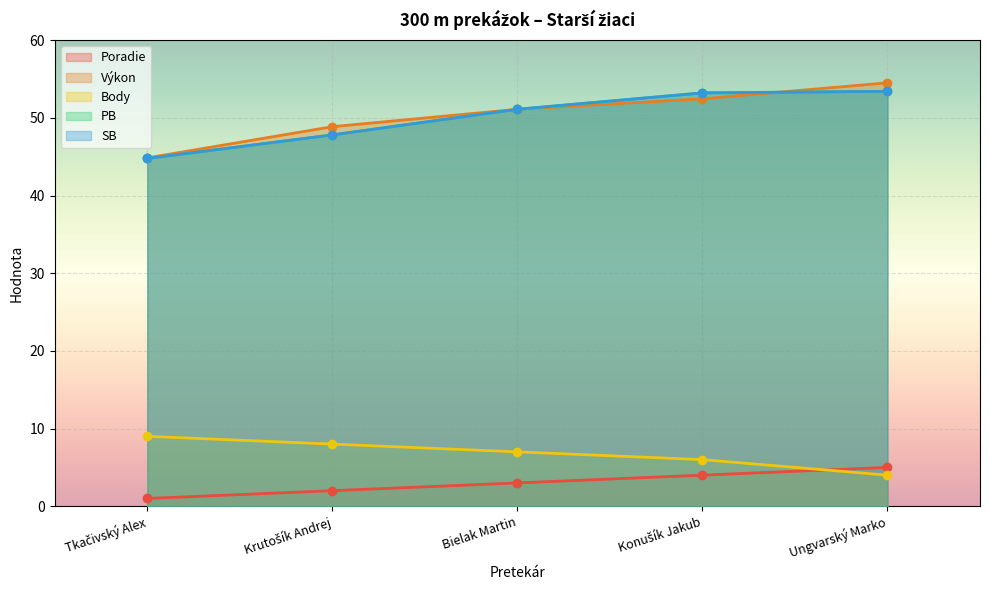

How many intersections are there between Výkon and PB?

1